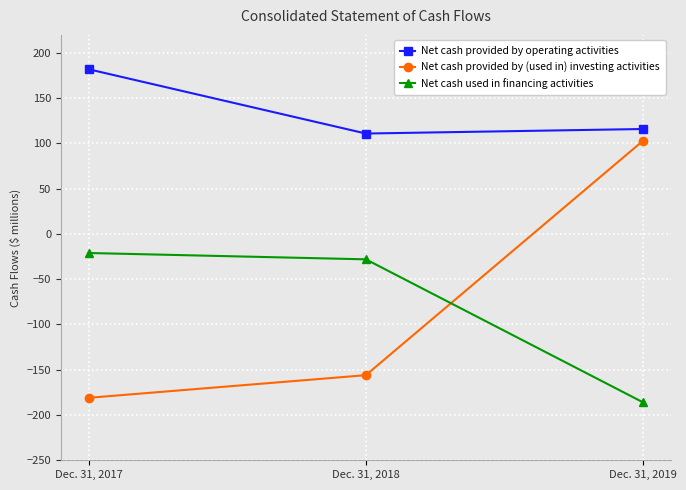

Does the chart display data point markers on the line(s)?

Yes